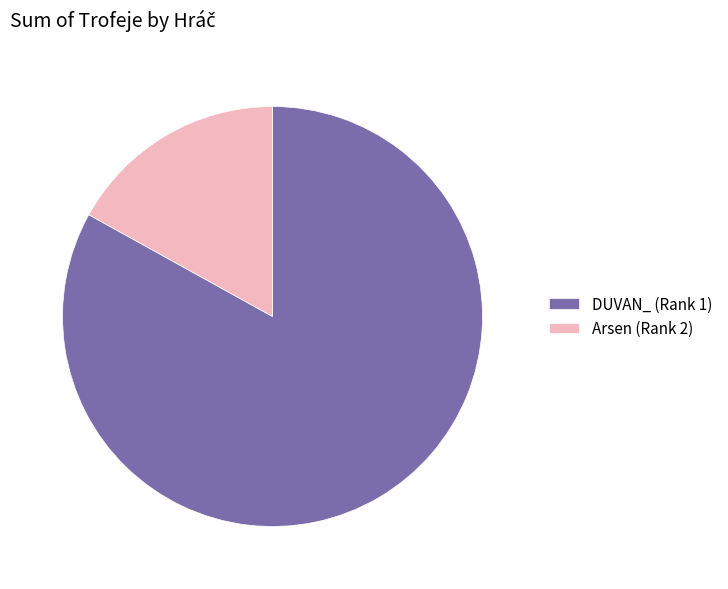

Rank the categories by value from highest to lowest.

DUVAN_ (Rank 1), Arsen (Rank 2)